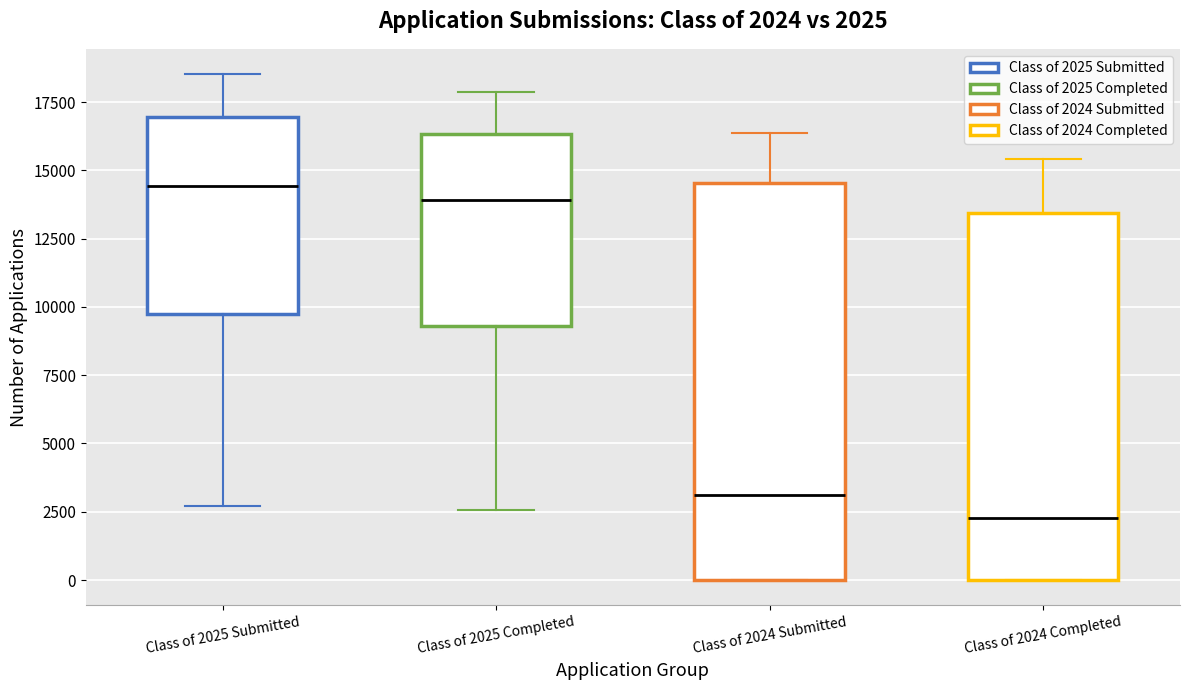

Which box's median line is the highest?

Class of 2025 Submitted